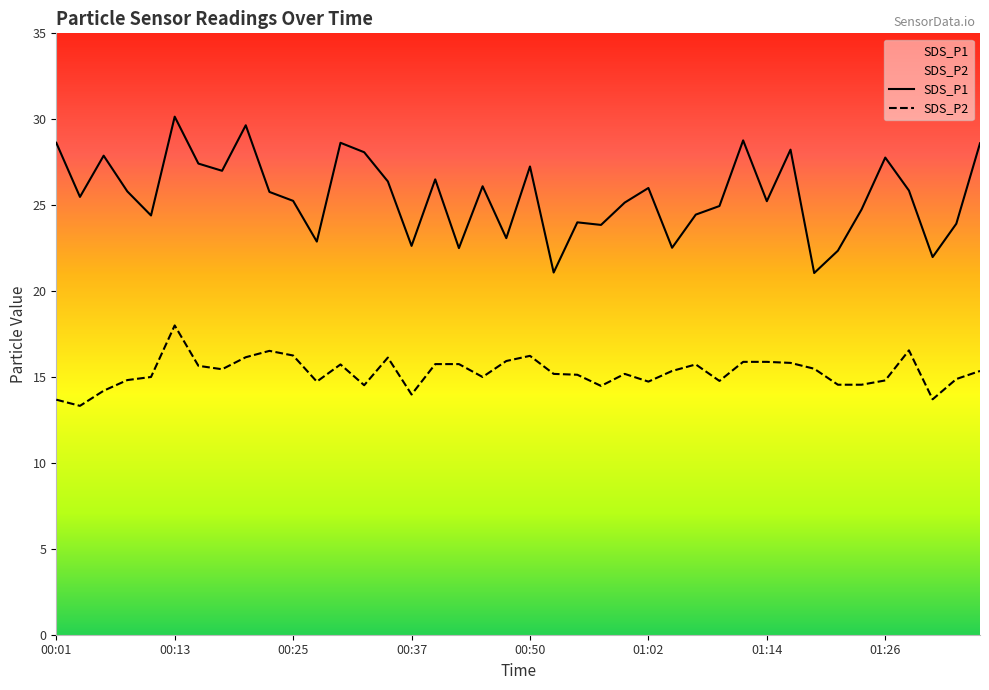

True or false: SDS_P2 has a value of 14.8 at 00:08.

True